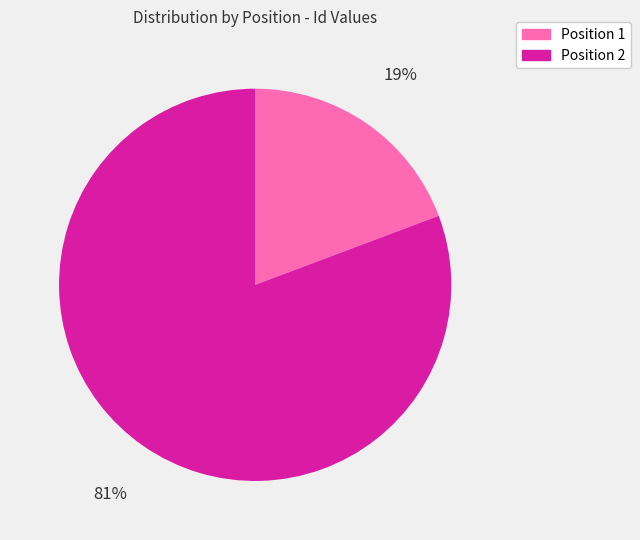

To the nearest percent, what is the average slice percentage?

50%